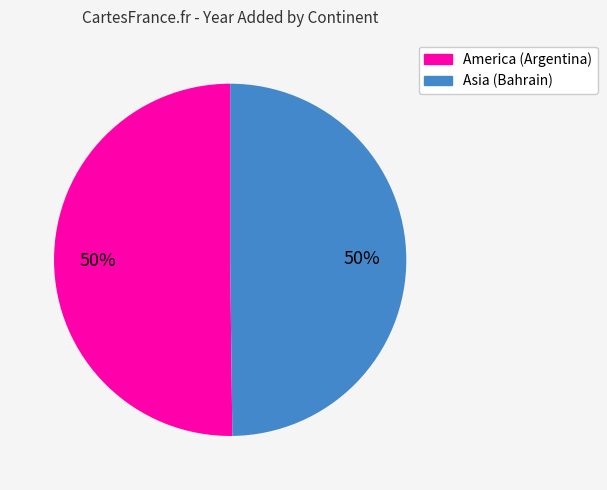

To the nearest percent, what is the average slice percentage?

50%